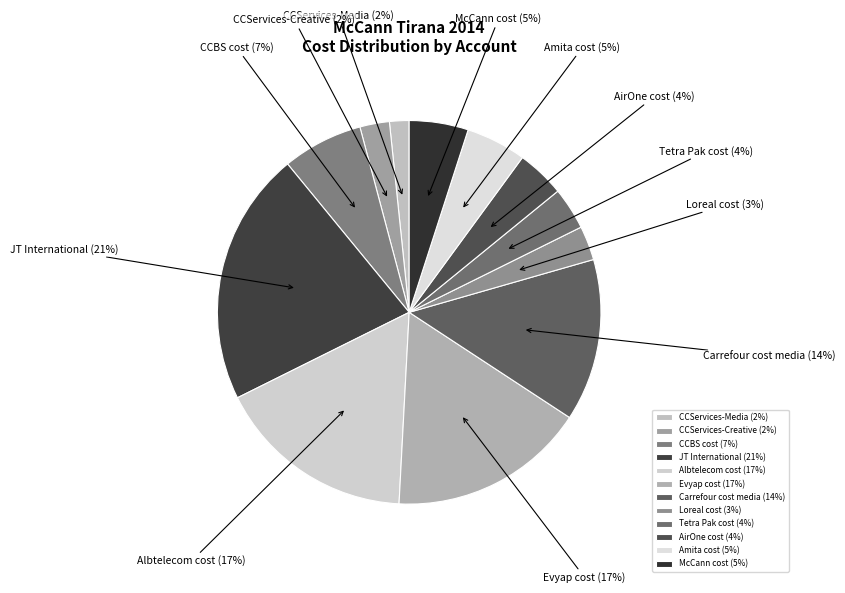

What is the largest slice in the pie chart?

JT International